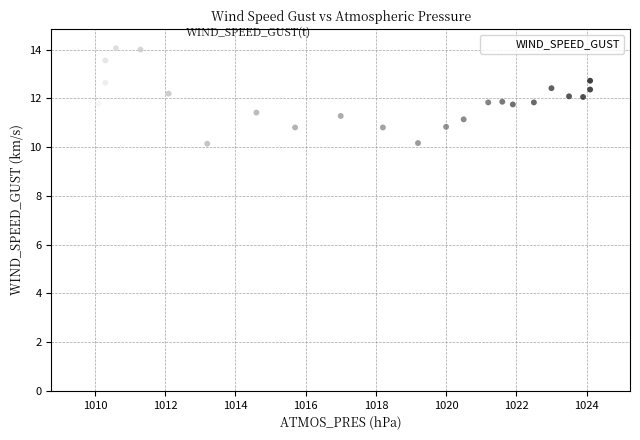

What is the range of X values (max minus min)?

14.2